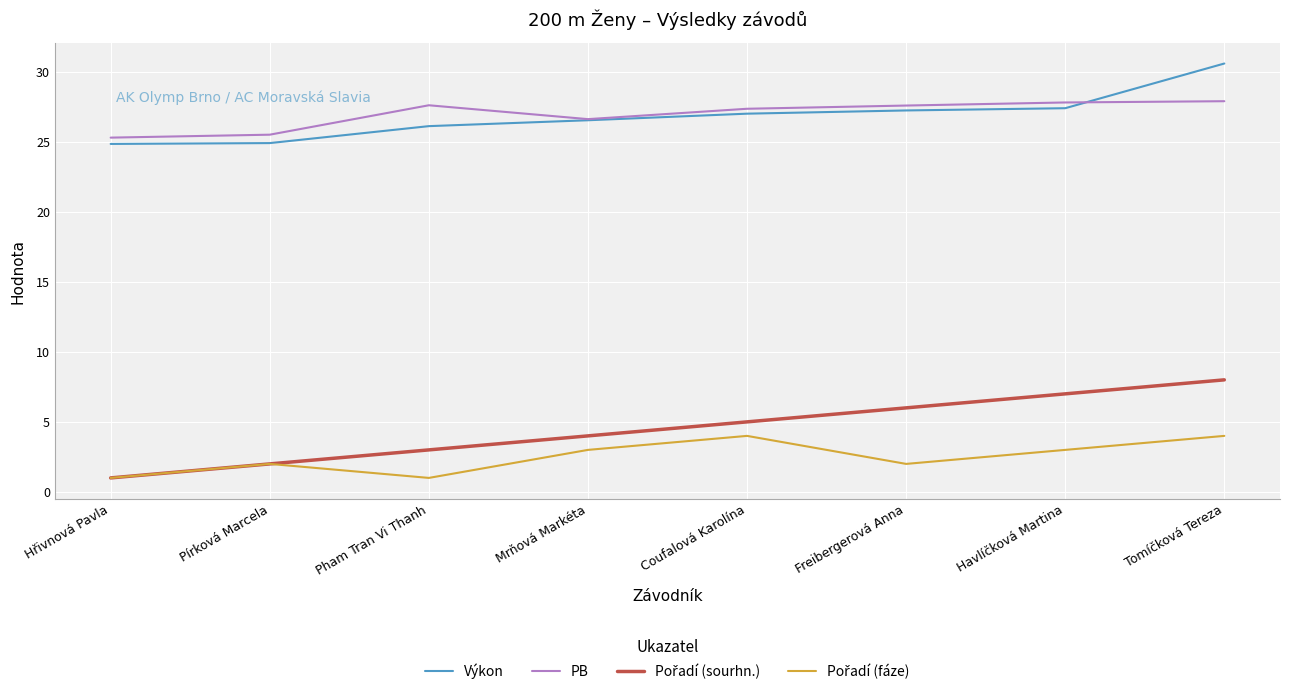

What position from the left is Tomíčková Tereza?

8